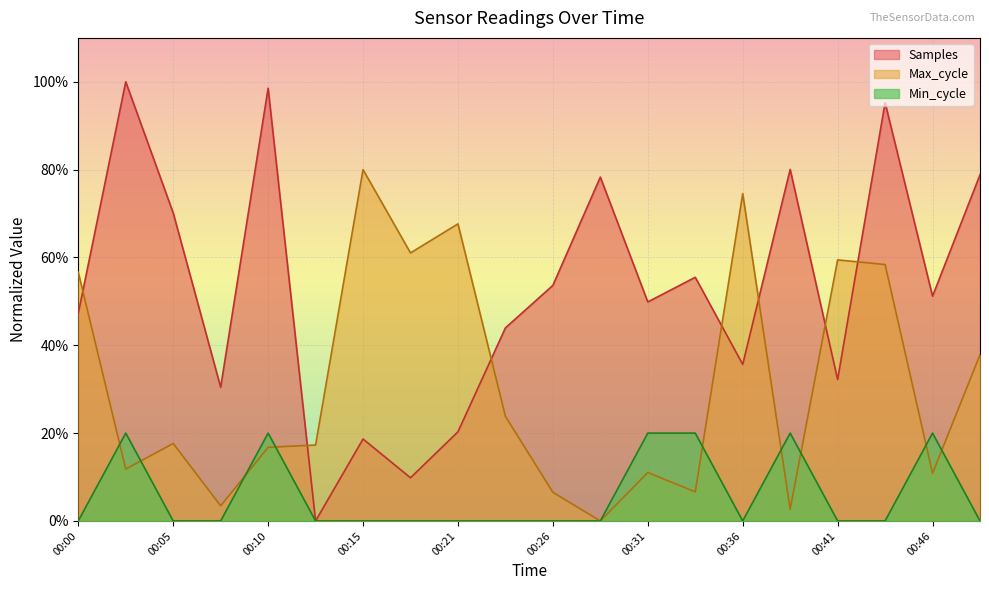

How many distinct data groups are displayed?

3